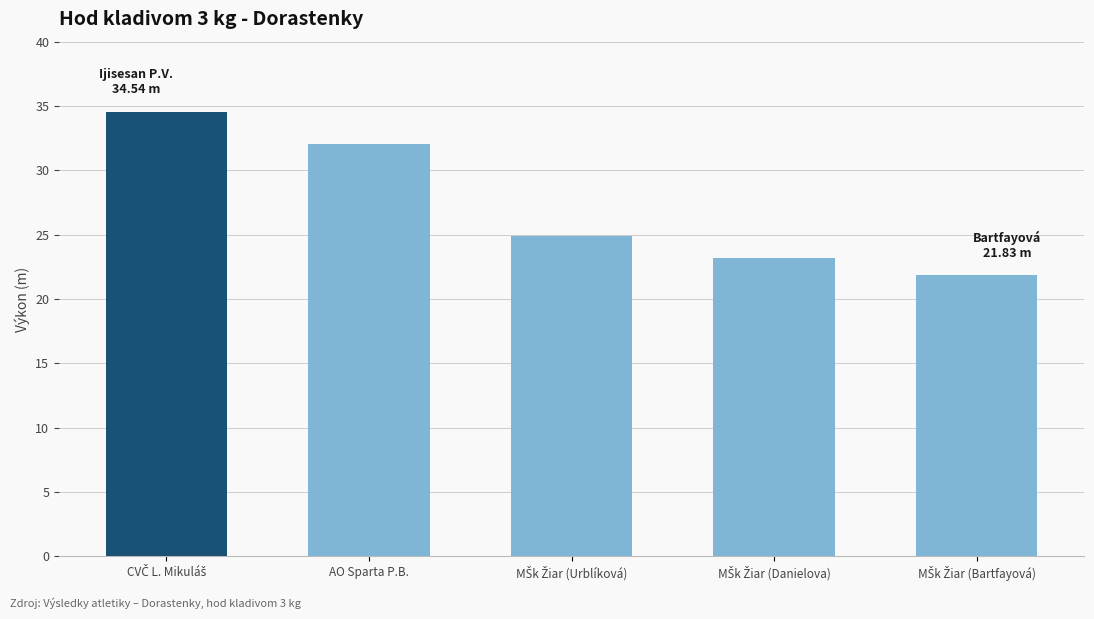

What is the average value?

27.3